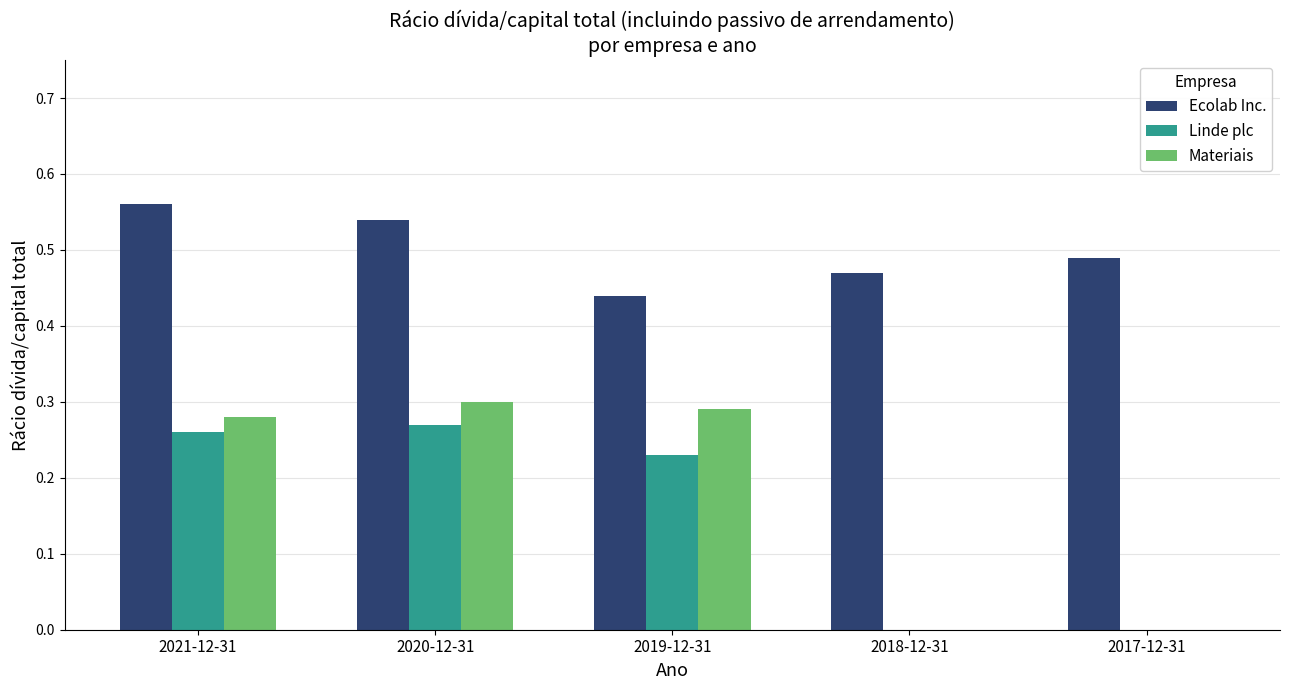

The value of Linde plc at 2018-12-31 is -0.1. True or false?

False